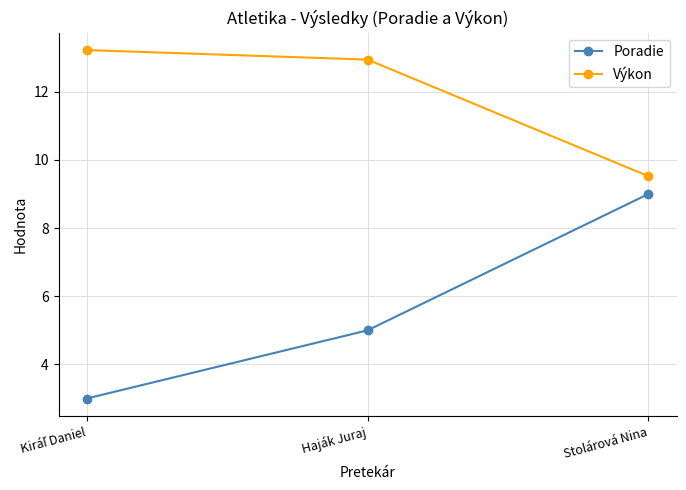

Does the chart have visible grid lines?

Yes